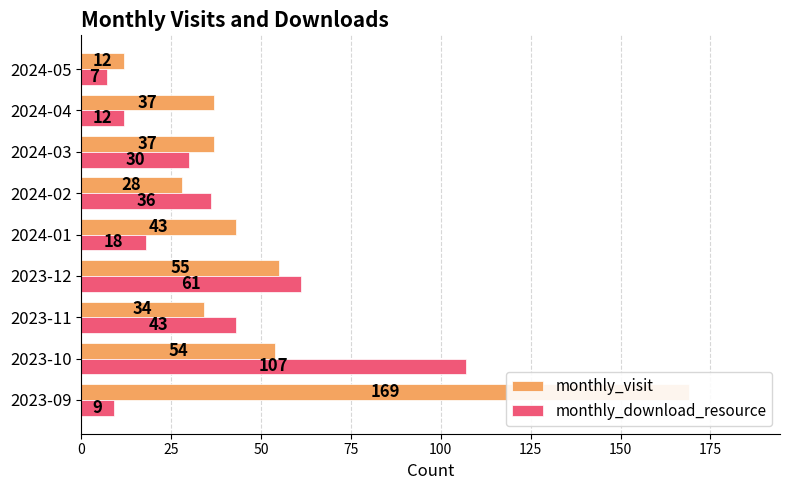

What is the difference between the second highest and minimum values in the monthly_download_resource series?

54